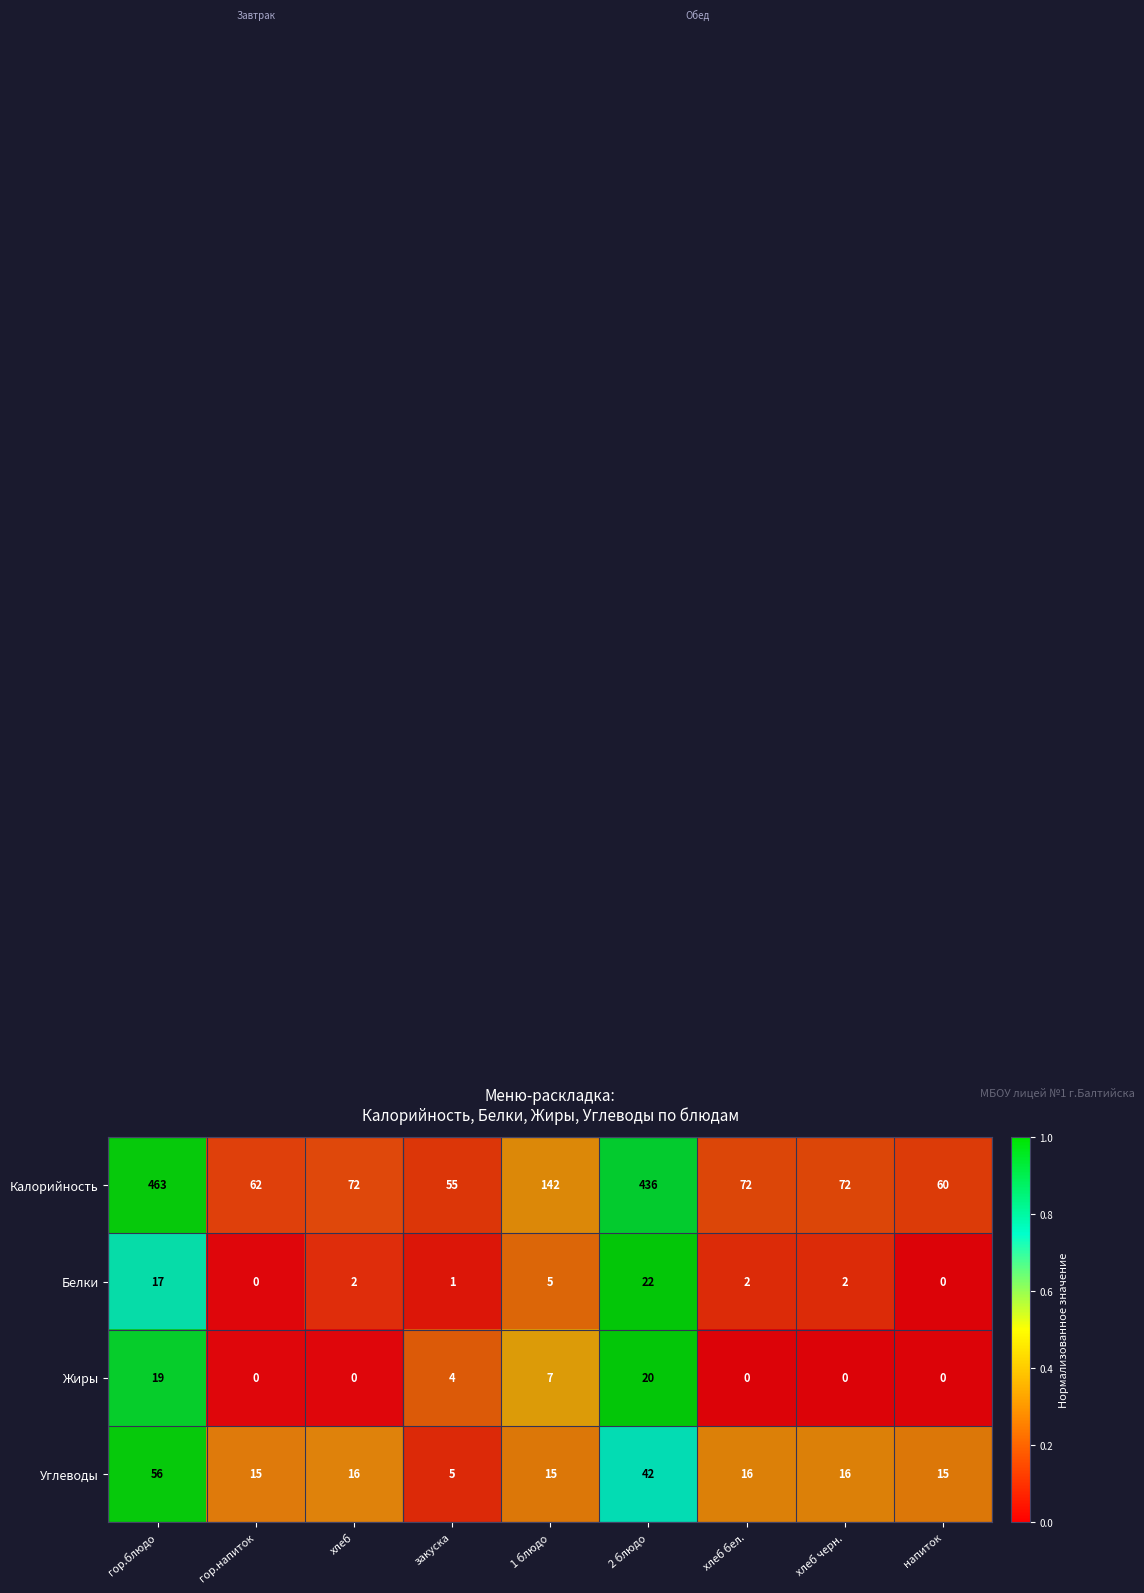

Which category has the highest value across all series?

гор.блюдо